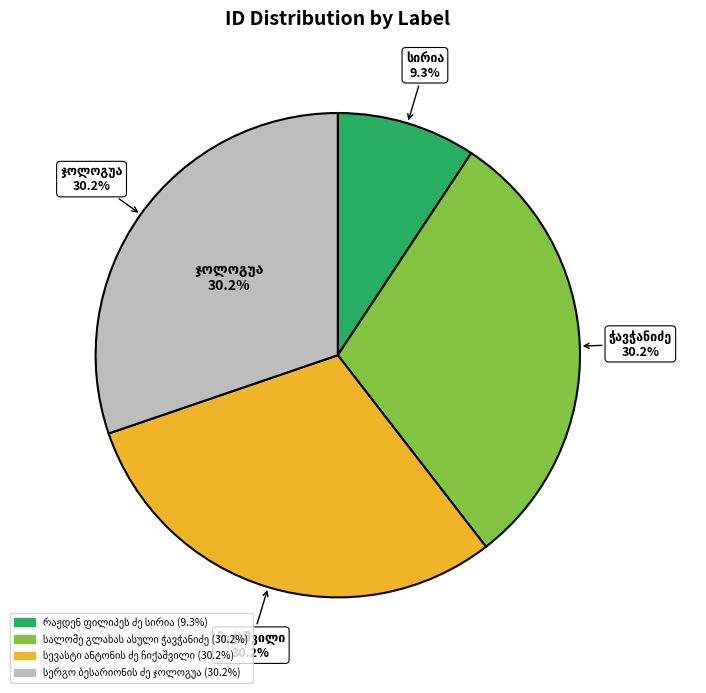

How many slices are in this pie chart?

4